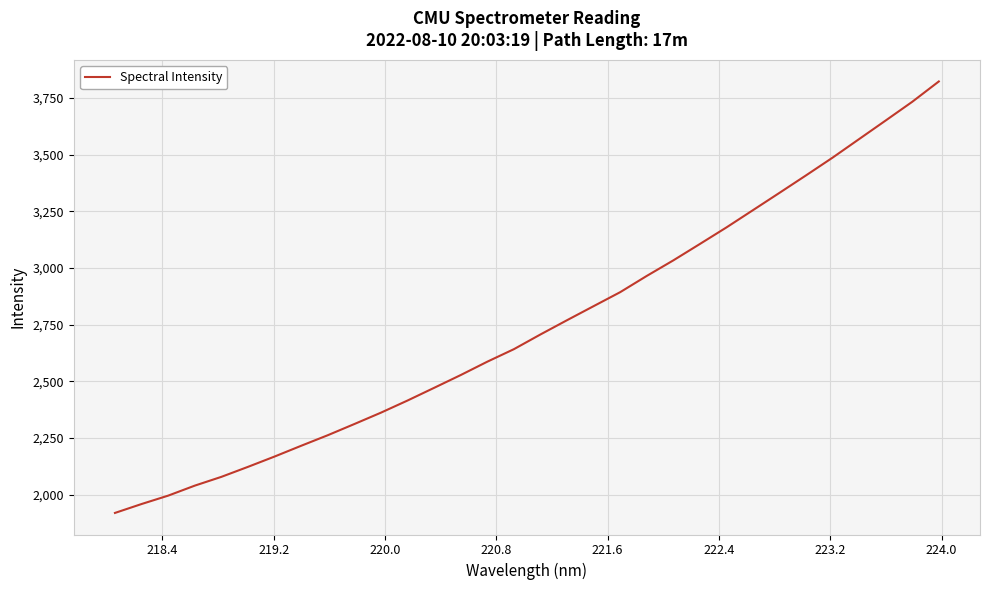

True or false: the data has more than 1 interior local peaks.

False